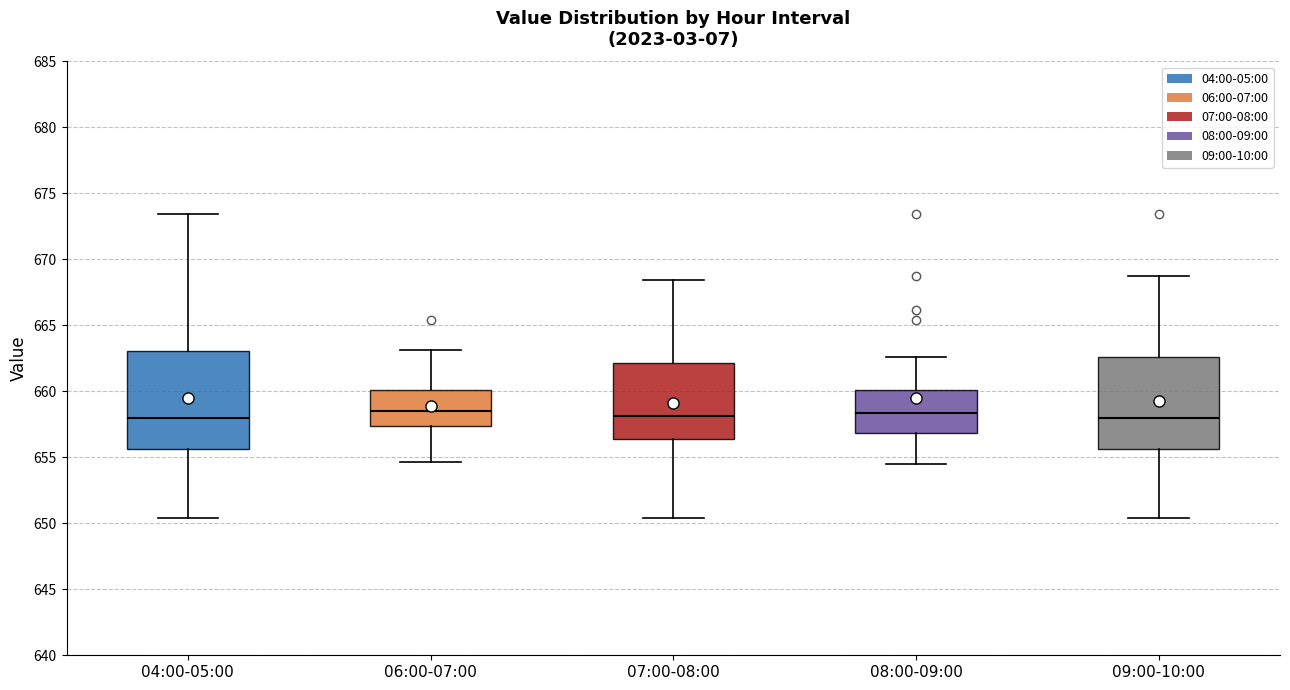

Reading left to right, transcribe this box plot: for each box, give where its median line is, the range the box spans, and where its two whiskers end, as read against the y-axis. The values are not printed on the chart, so give them approximately, as read against the axis.

04:00-05:00: median 658.0, box 655.5 to 663.0, whiskers 650.5 to 673.5
06:00-07:00: median 658.5, box 657.5 to 660.0, whiskers 654.5 to 663.0
07:00-08:00: median 658.0, box 656.5 to 662.0, whiskers 650.5 to 668.5
08:00-09:00: median 658.5, box 657.0 to 660.0, whiskers 654.5 to 662.5
09:00-10:00: median 658.0, box 655.5 to 662.5, whiskers 650.5 to 669.0